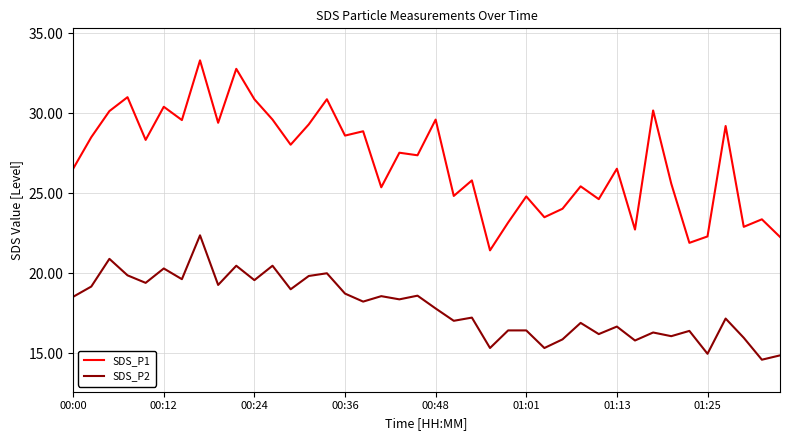

List the series in order of their overall mean, highest first.

SDS_P1, SDS_P2